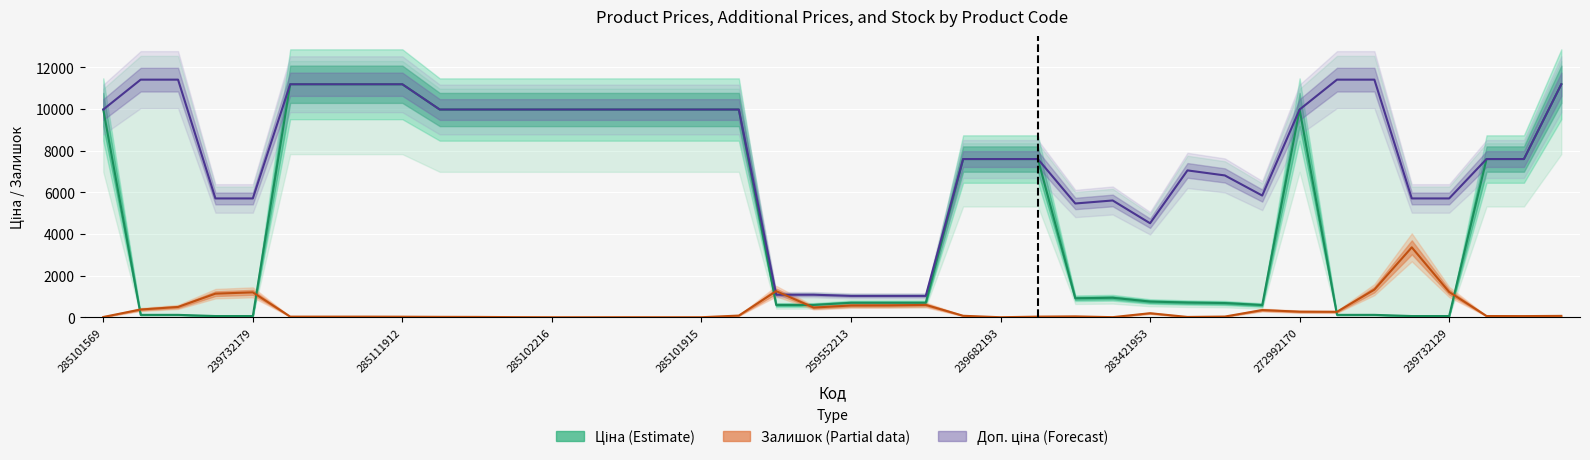

What are all the series names shown in the legend?

Ціна, Доп. ціна, Залишок